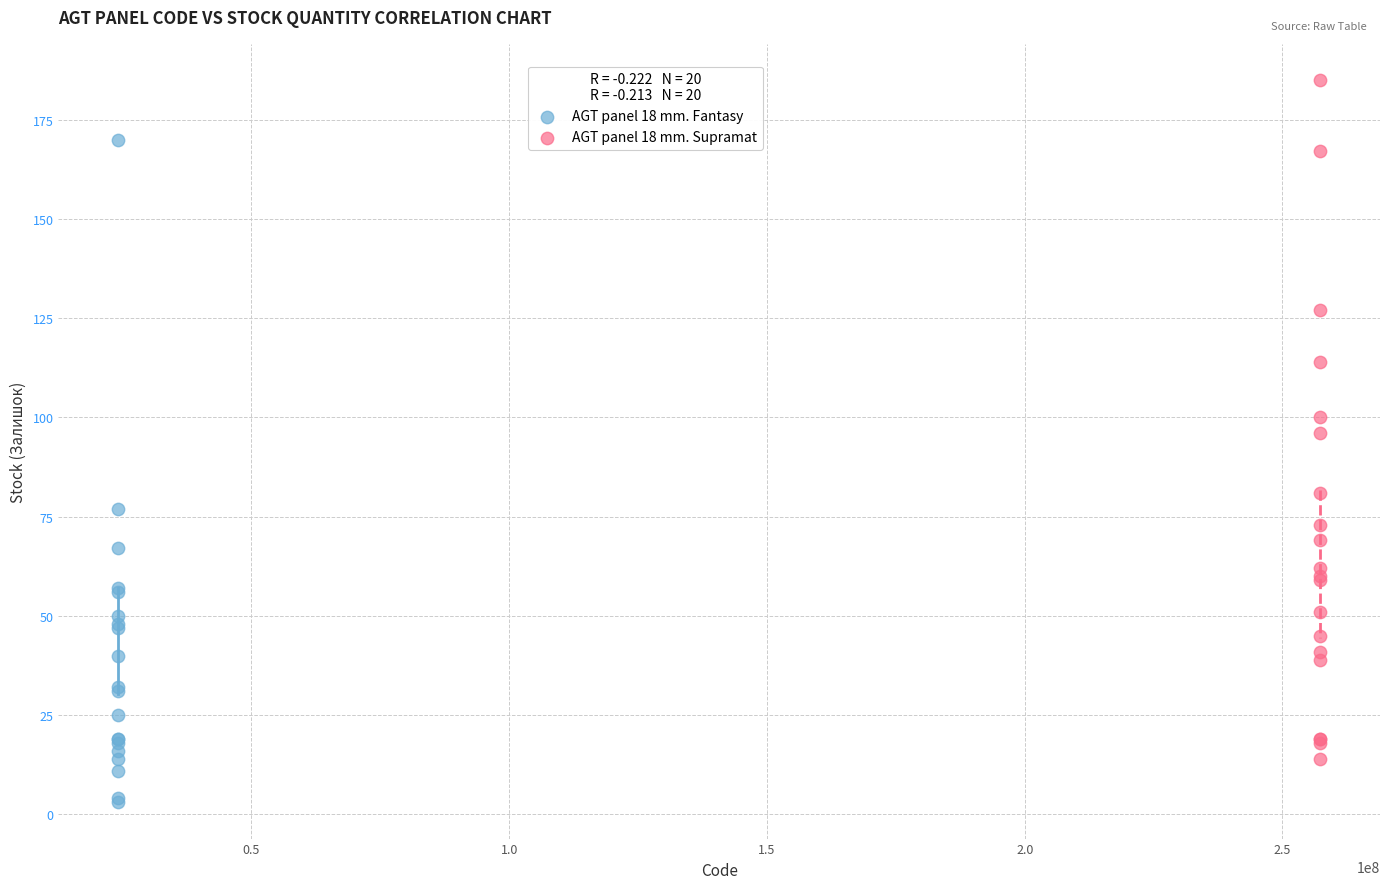

Which series reaches the minimum Y coordinate?

AGT panel 18 mm. Fantasy